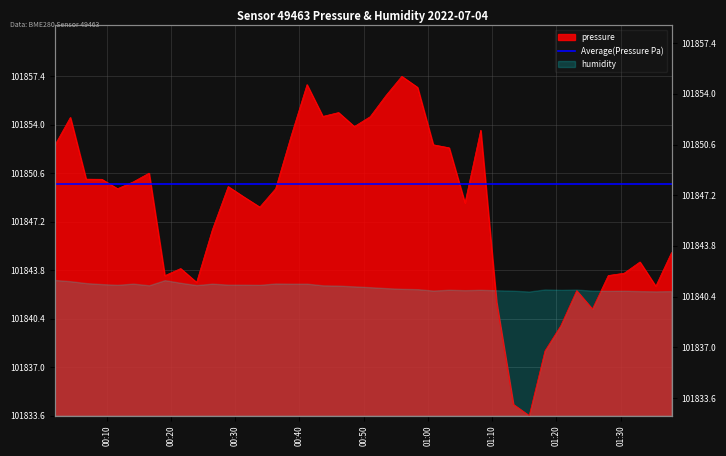

What is the difference between the second highest and second lowest values?

22.4